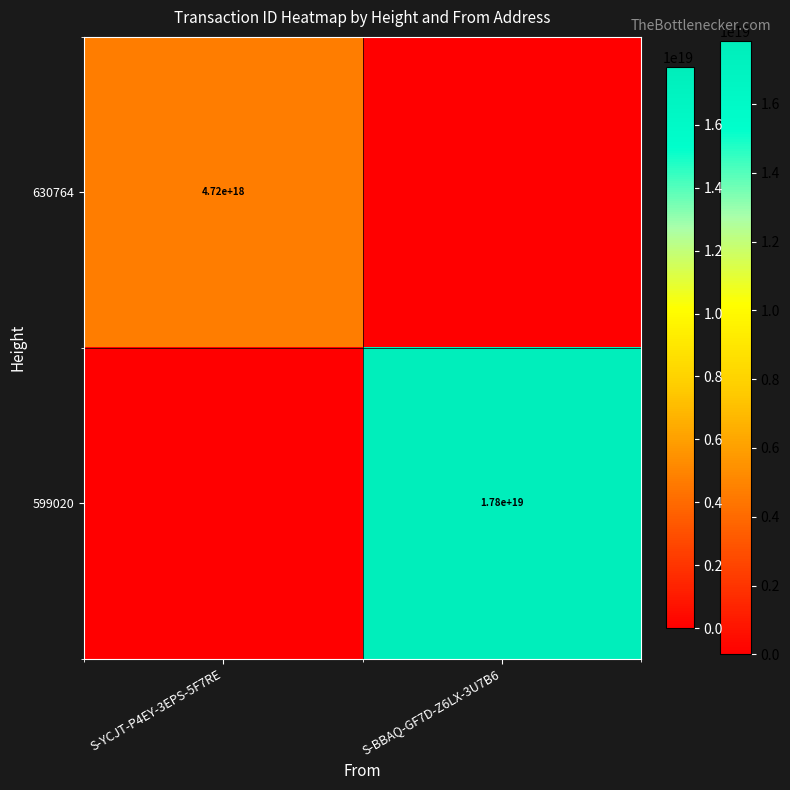

What is the maximum value shown in the chart?

17826900392456560640